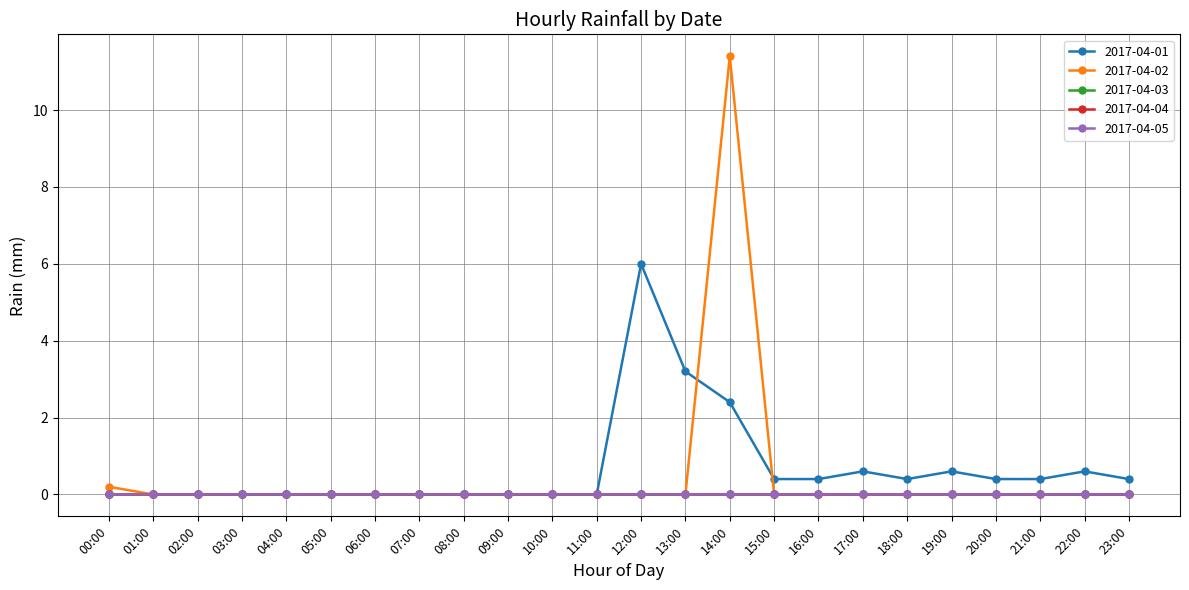

List the labels in order of 2017-04-03 value, smallest first.

00:00, 01:00, 02:00, 03:00, 04:00, 05:00, 06:00, 07:00, 08:00, 09:00, 10:00, 11:00, 12:00, 13:00, 14:00, 15:00, 16:00, 17:00, 18:00, 19:00, 20:00, 21:00, 22:00, 23:00